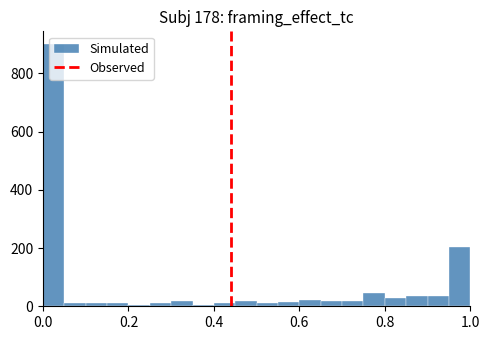

Read against the x-axis, roughly where is the centre of the tallest bar?

0.02